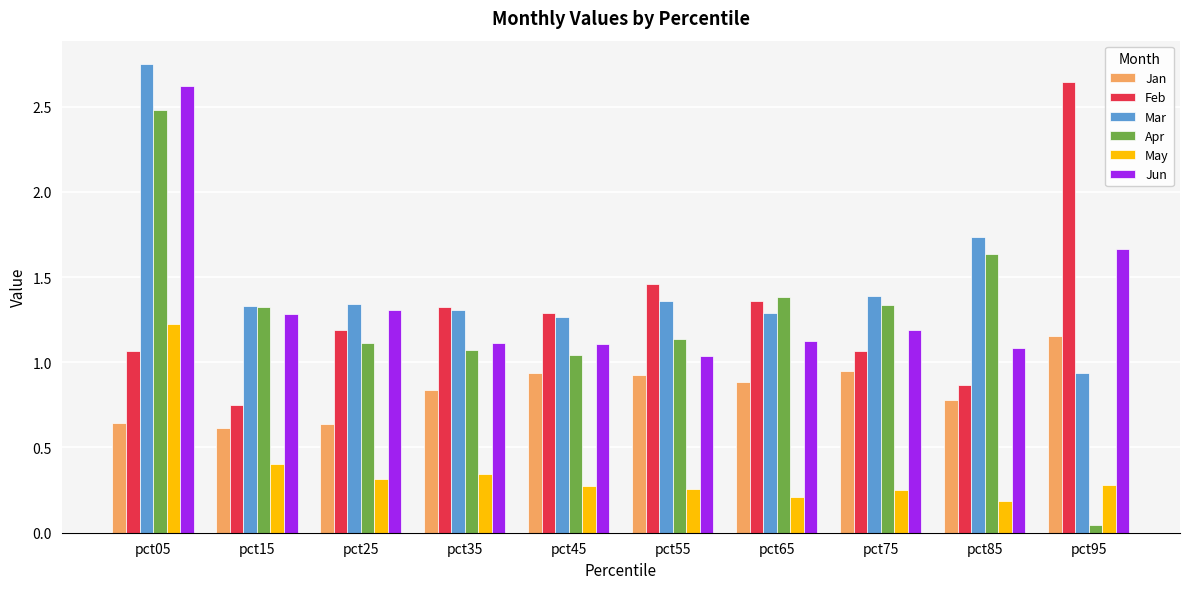

The value of Mar at pct65 is 1.3. True or false?

True